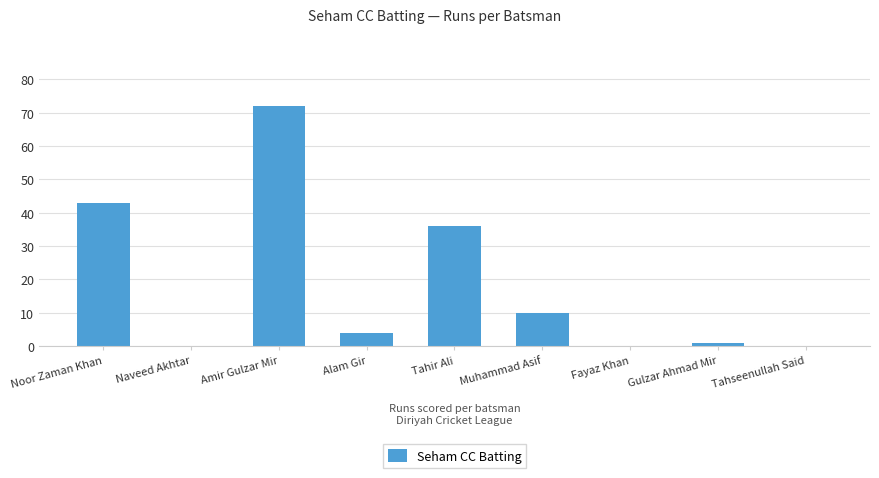

Reading left to right, list all the values displayed in this chart.

Noor Zaman Khan=43	Naveed Akhtar=0	Amir Gulzar Mir=72	Alam Gir=4	Tahir Ali=36	Muhammad Asif=10	Fayaz Khan=0	Gulzar Ahmad Mir=1	Tahseenullah Said=0